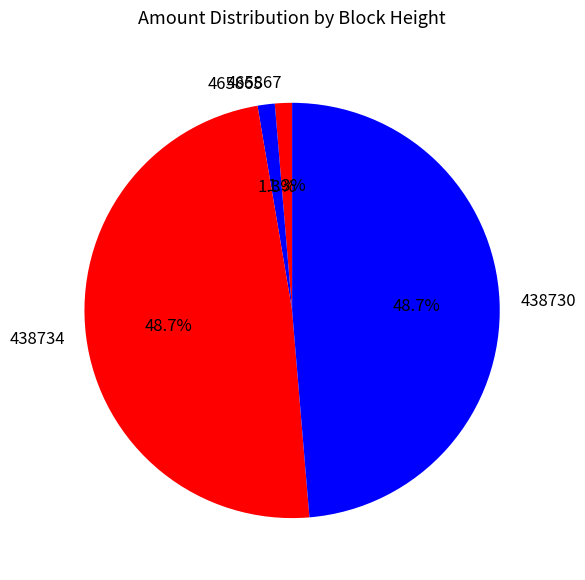

To the nearest percent, what percentage of the pie is 438734?

49%